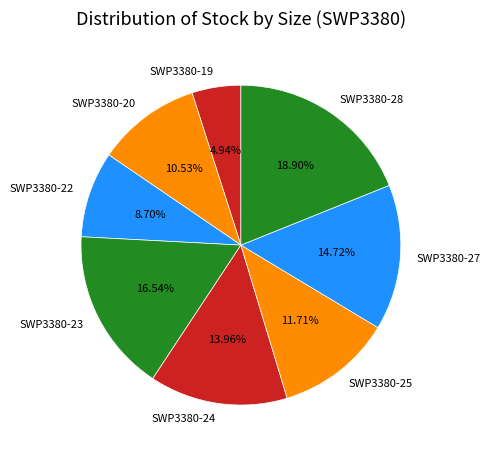

Is SWP3380-24 the majority of the pie?

No